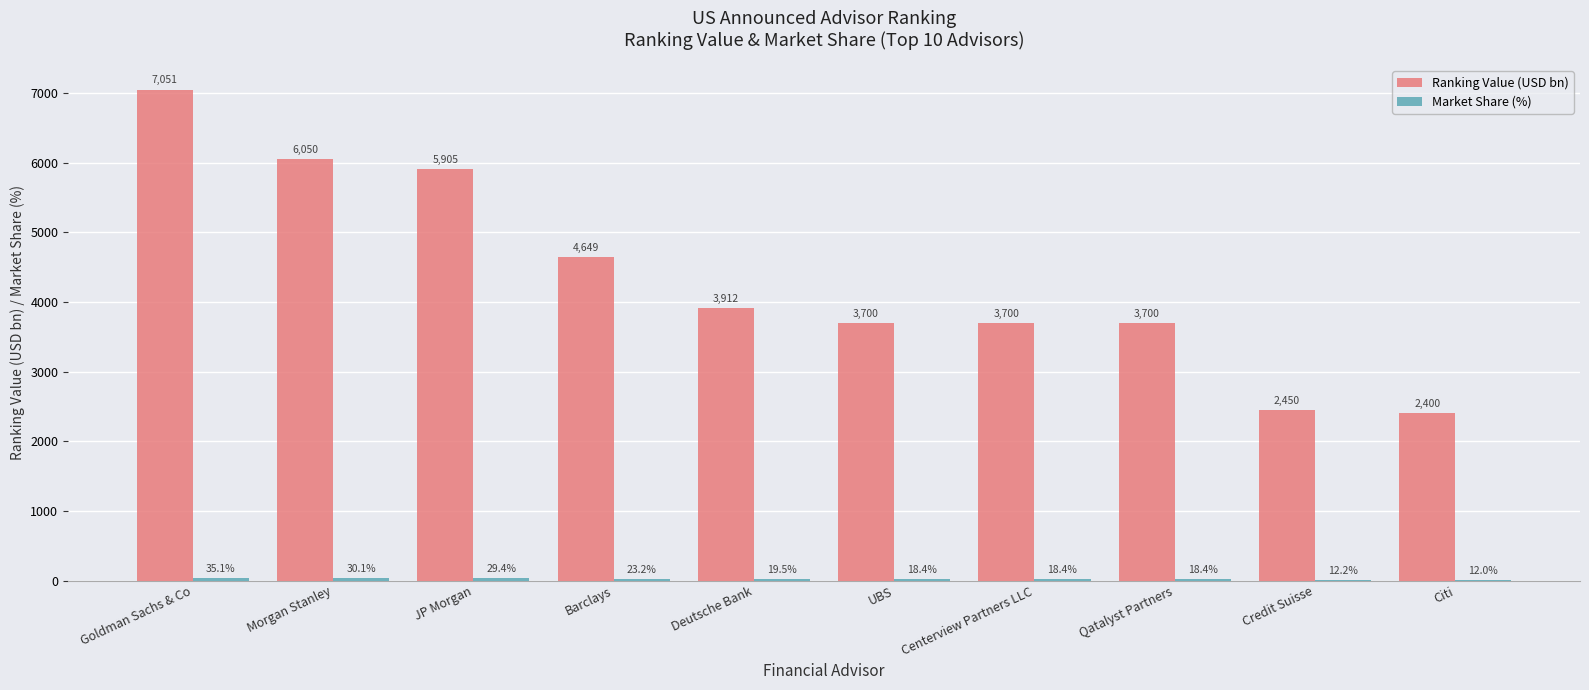

Which series has the largest total across all categories?

Ranking Value (USD bn)